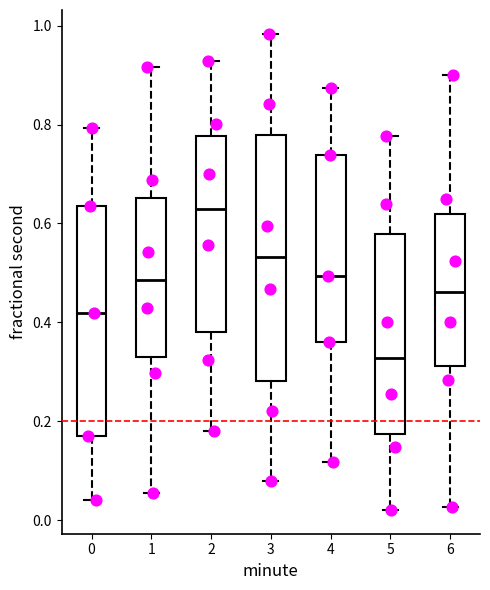

Where is the lower edge of the box at x = 2 on the y-axis? The values are not printed on the chart, so give them approximately, as read against the axis.

0.38